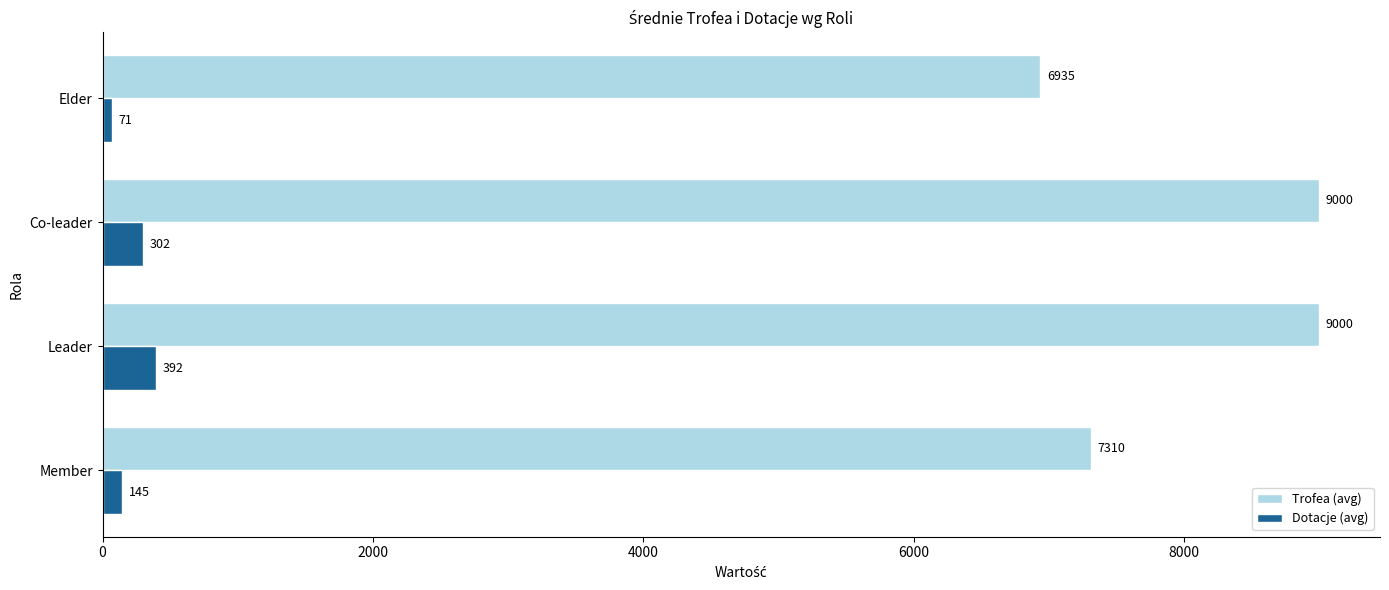

Is it true that Trofea (avg) equals 4438 at Elder?

False